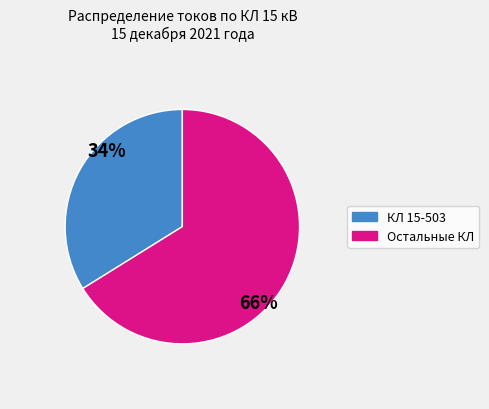

Does any single category account for the majority?

Yes